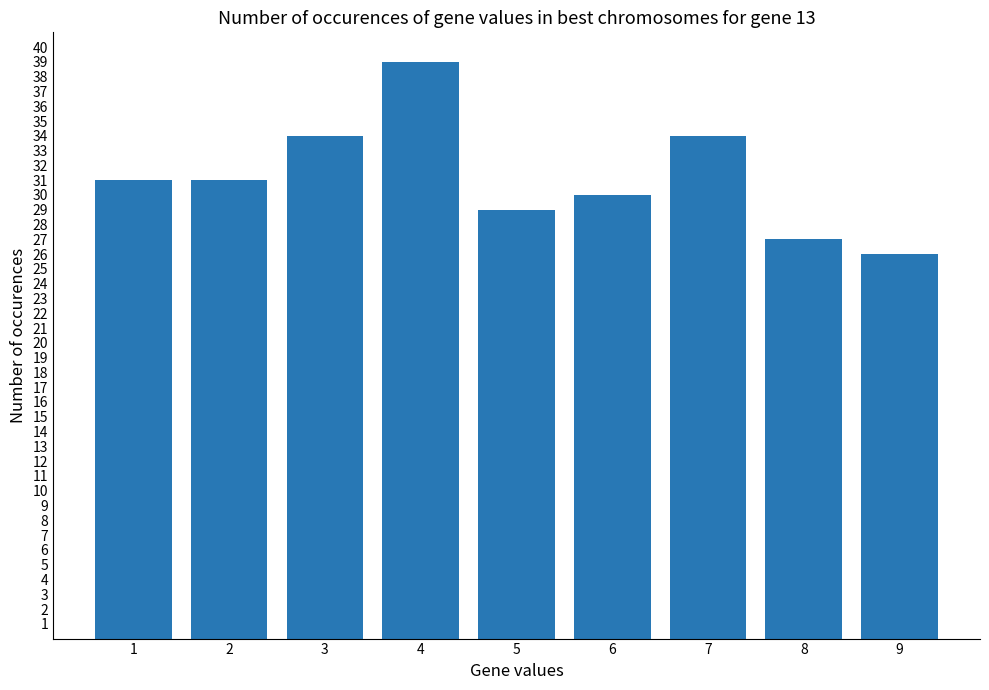

What is the value of the 8th bar from the left?

27